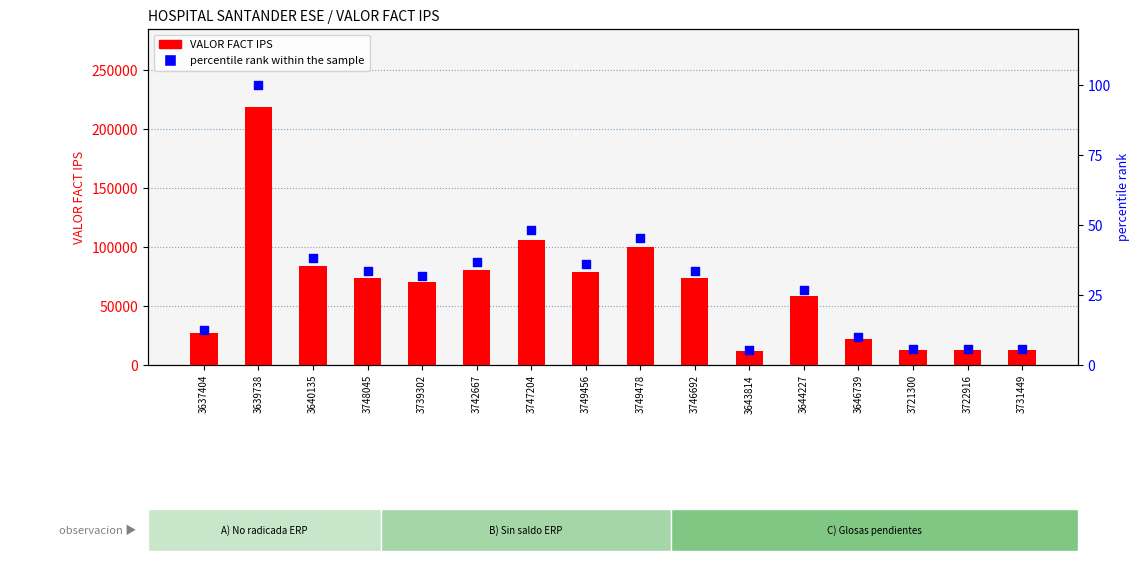

Which series has the largest Y range (max minus min)?

VALOR FACT IPS